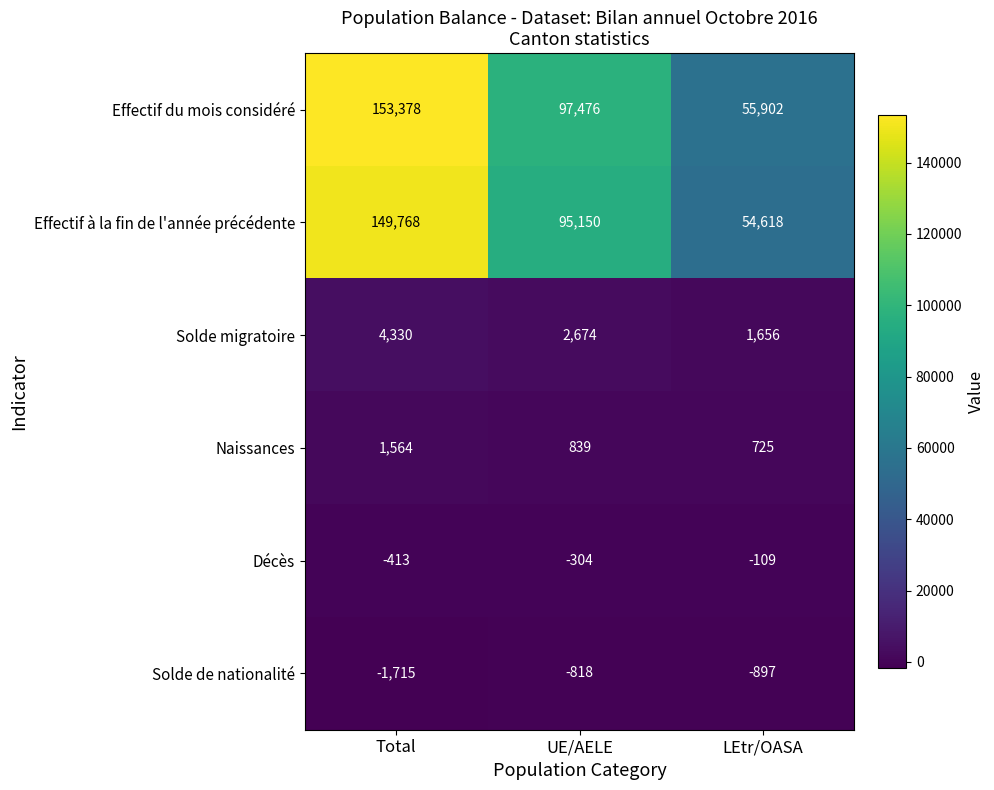

What is the maximum value shown in the chart?

153378